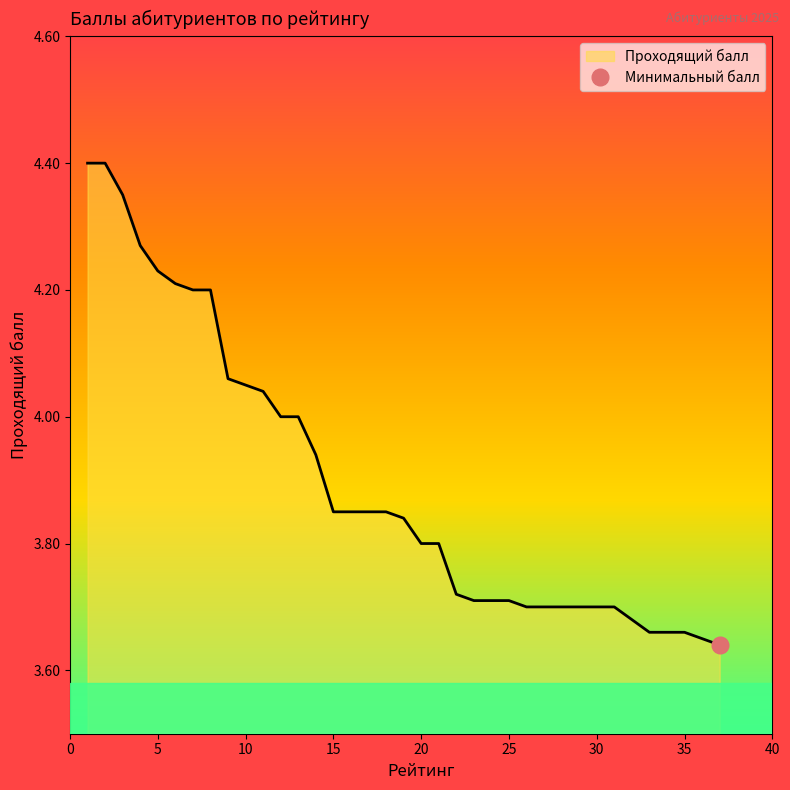

At which label is the value closest to 4?

12